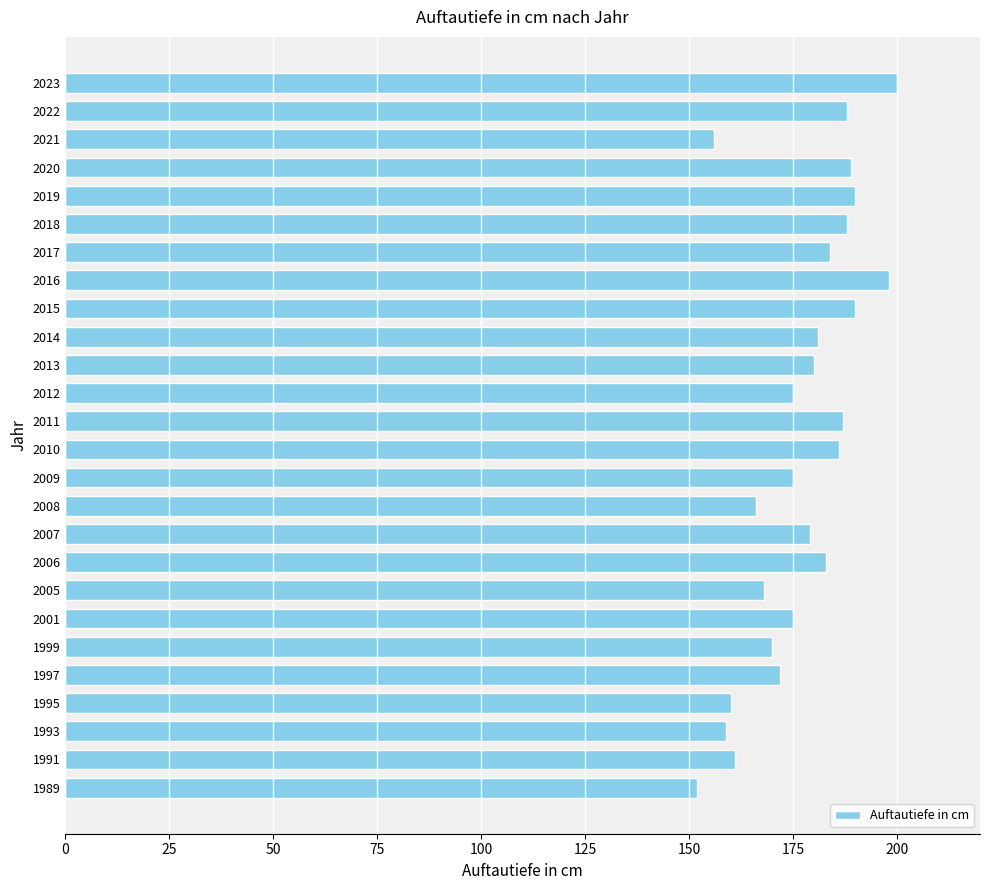

What is the sum of all values?

4612